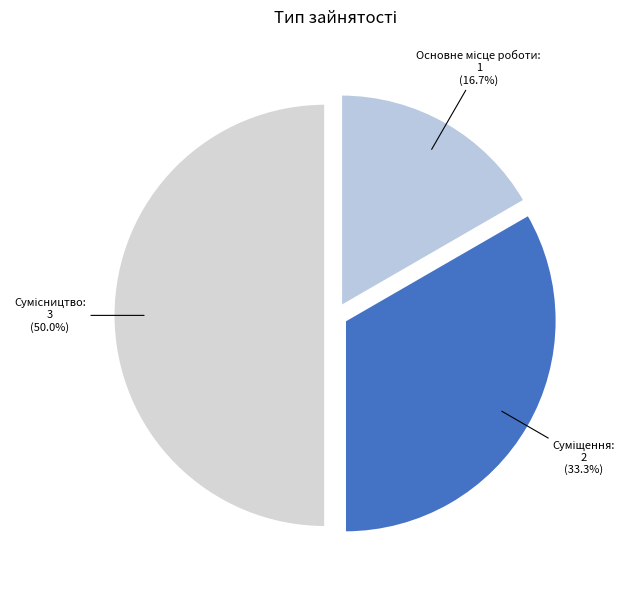

What percentage is NOT represented by Основне місце роботи?

83.3%